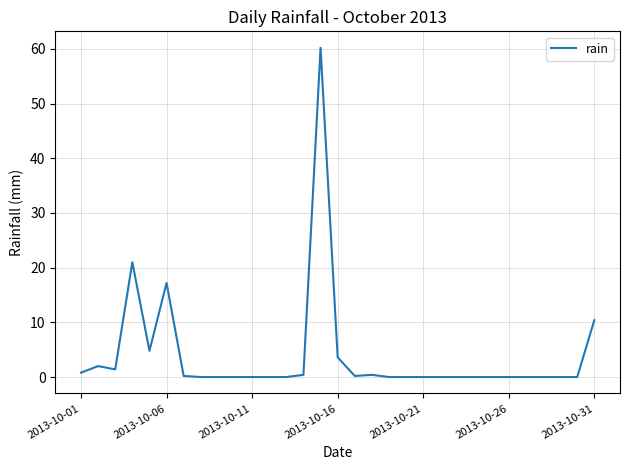

What is the greatest value displayed?

60.2